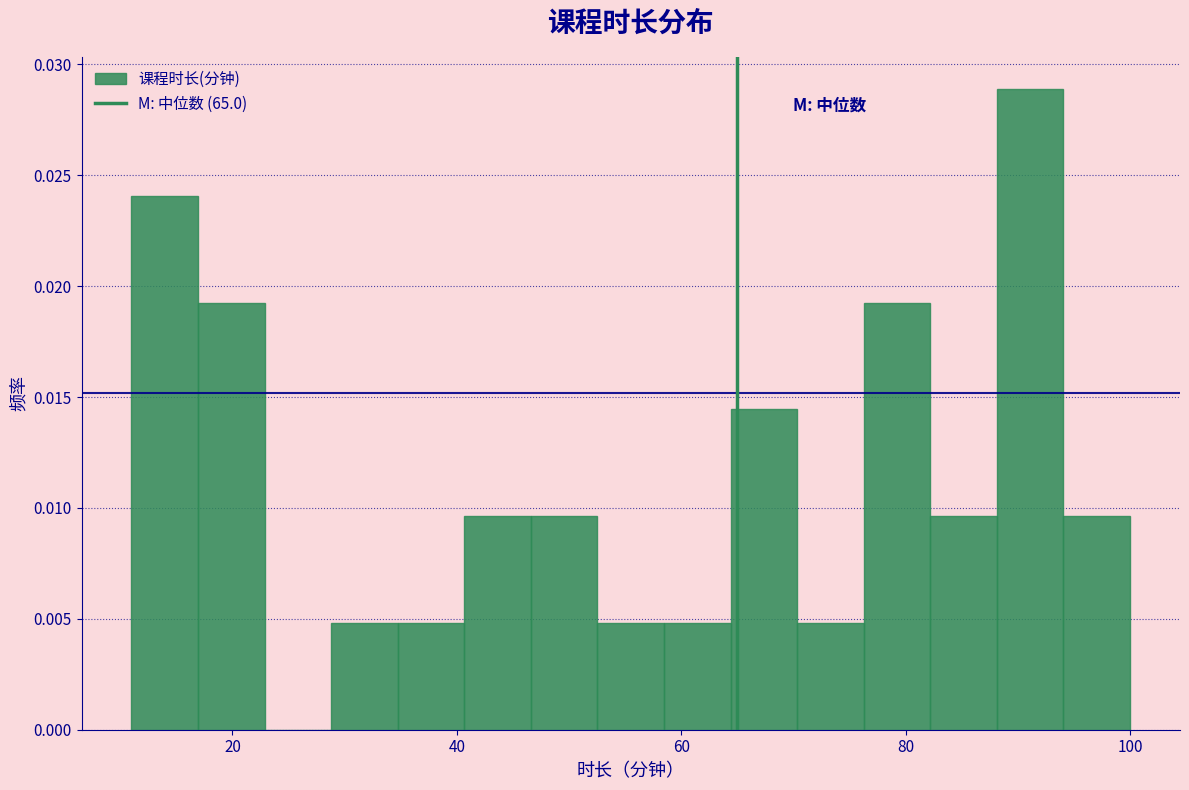

Read against the x-axis, roughly where is the centre of the tallest bar?

92